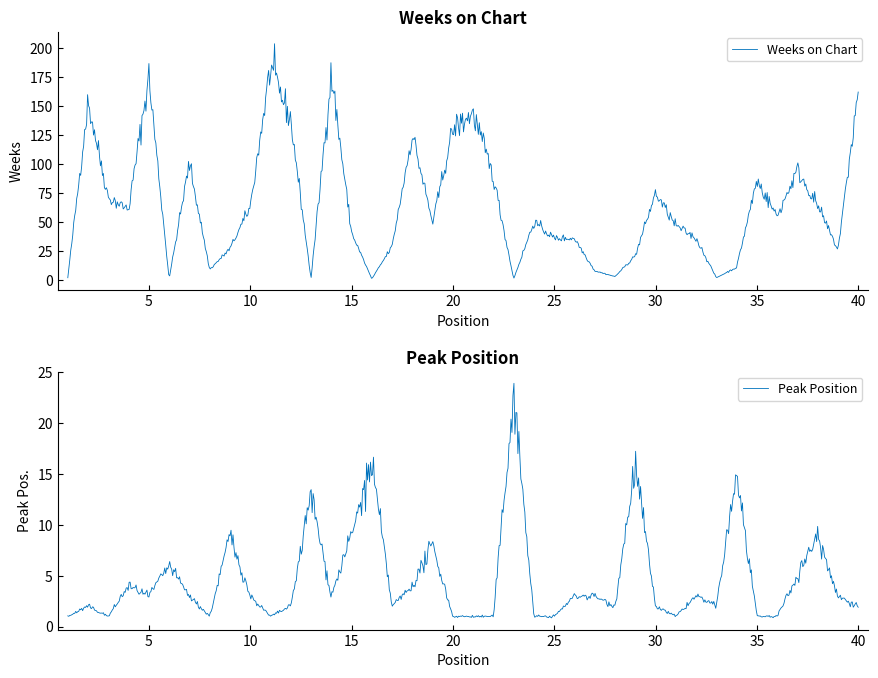

How many series are shown in this chart?

2